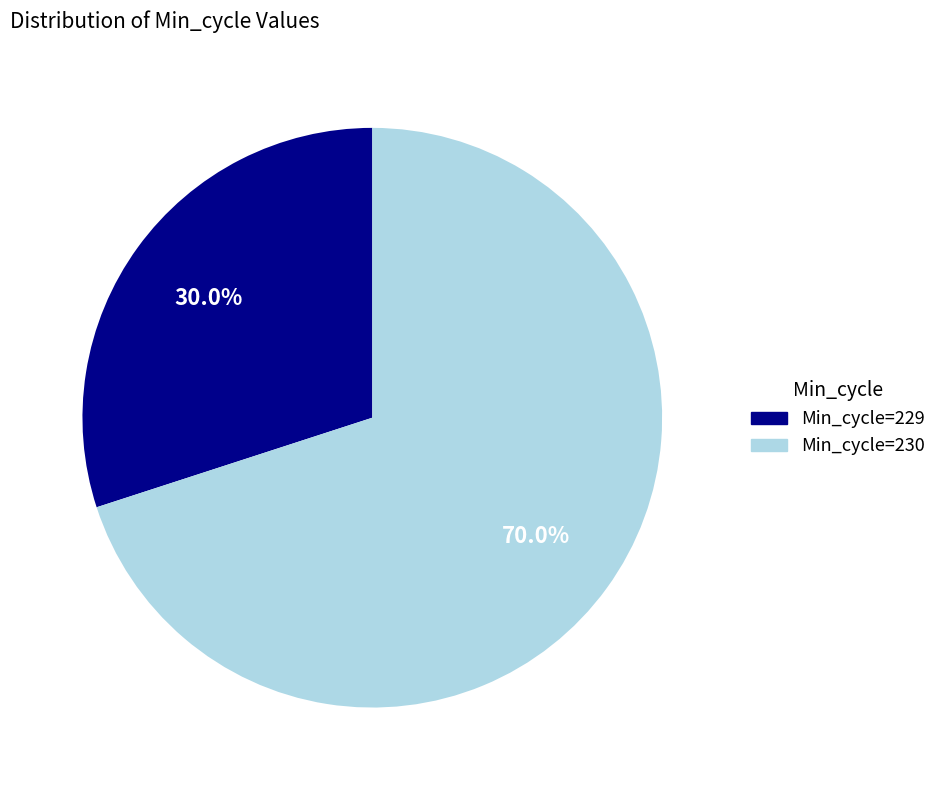

Is there a majority slice in this chart?

Yes